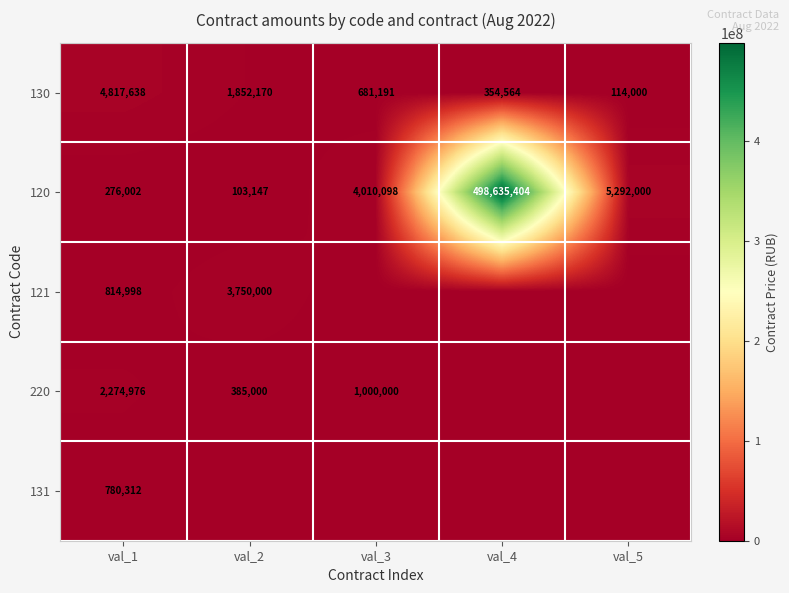

How many distinct data groups are displayed?

5